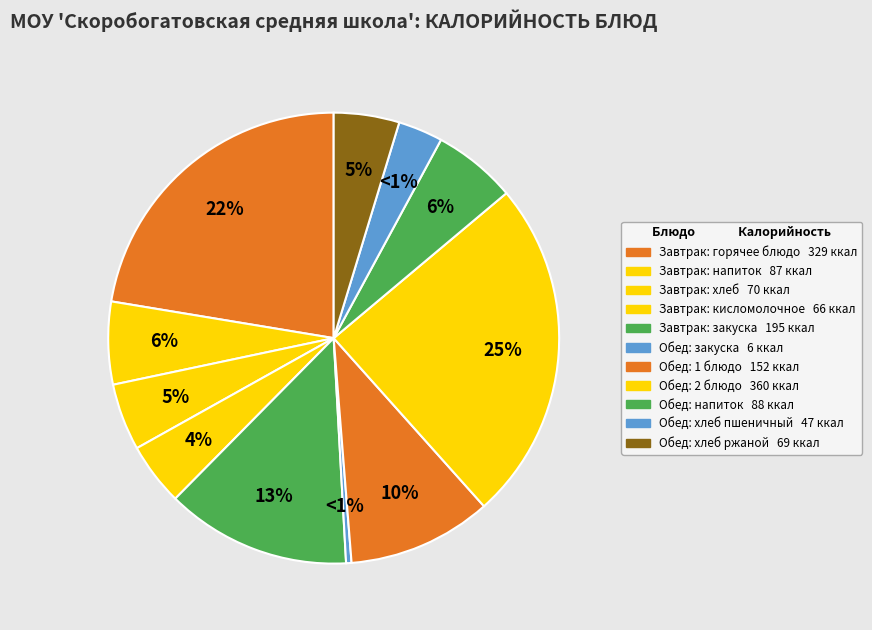

What is the change in value from Бифилайф to Хлеб пшеничный (обед)?

-19.0